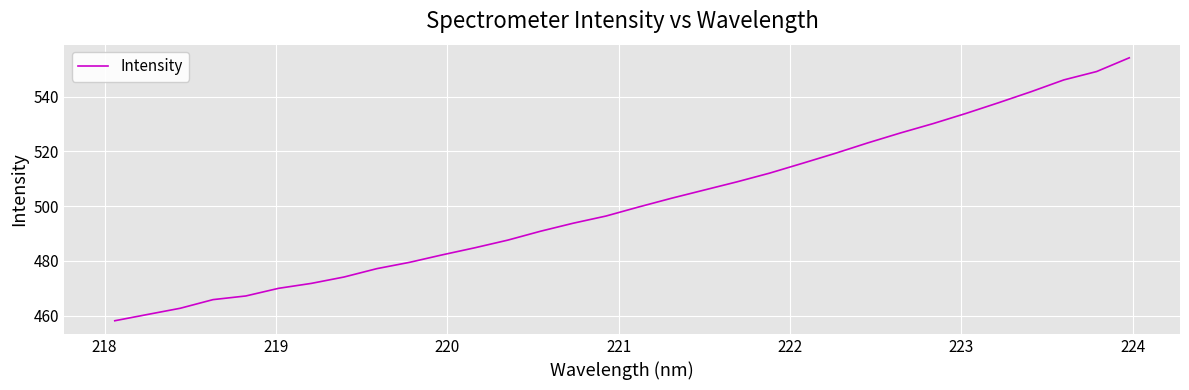

True or false: there are more than 2 points higher than both neighbors.

False